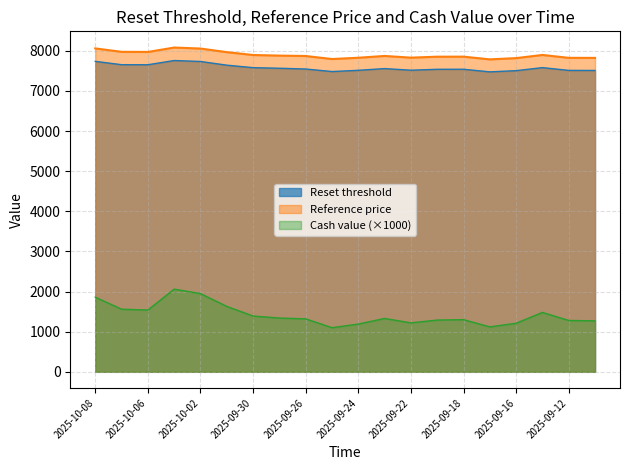

Between 2025-09-17 and 2025-09-22, which is larger?

2025-09-22